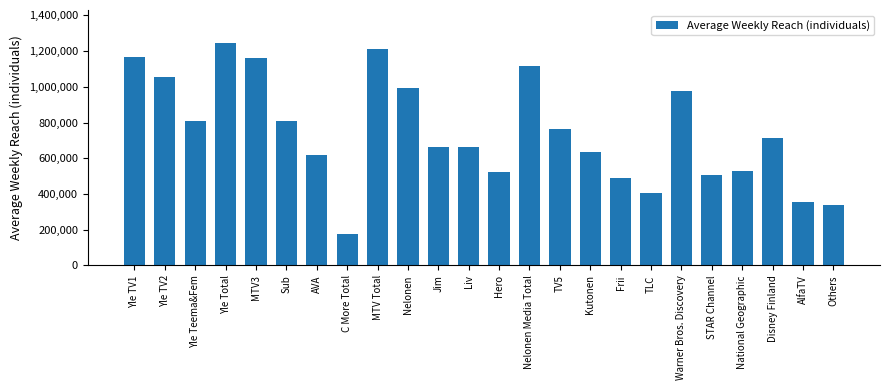

What is the difference between the second highest and second lowest values?

874000